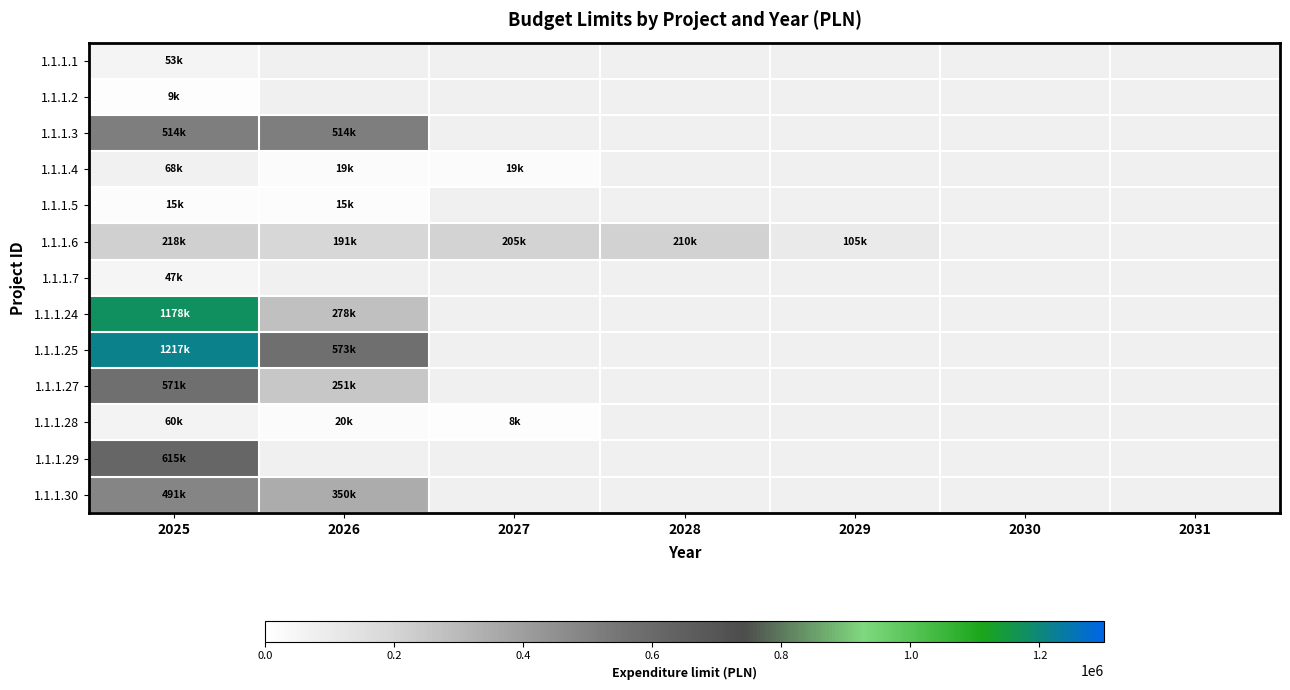

Which label corresponds to the largest value in the chart?

2025